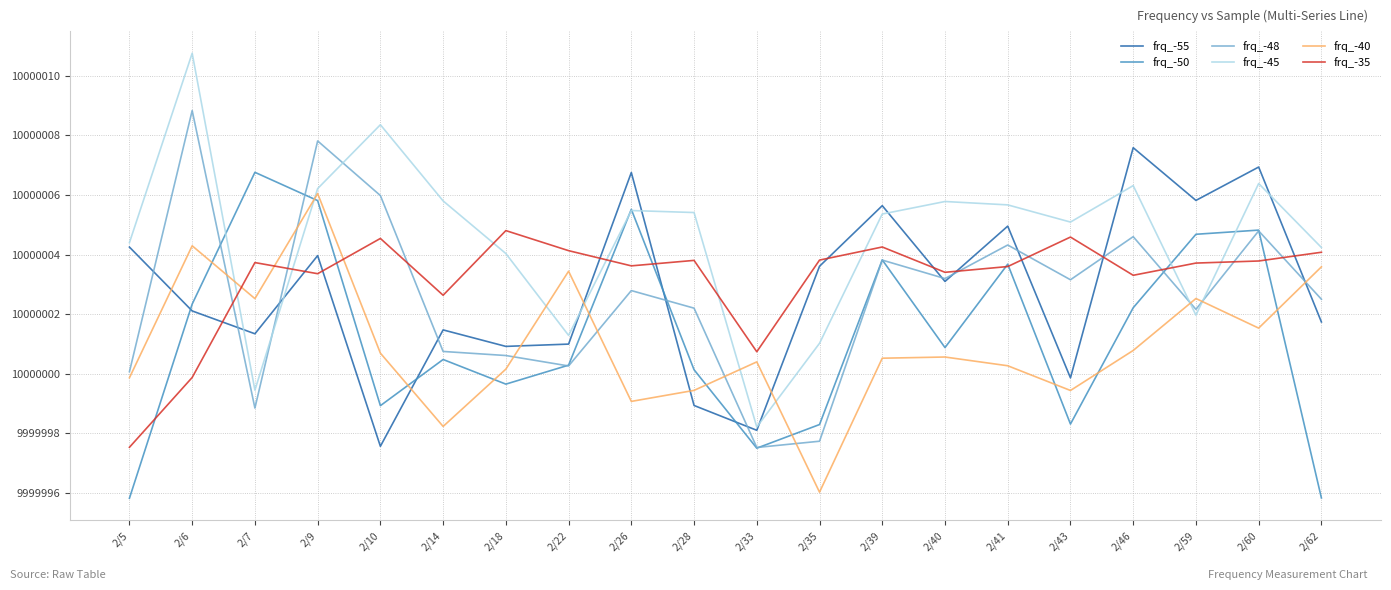

Count the number of categories in the chart.

20